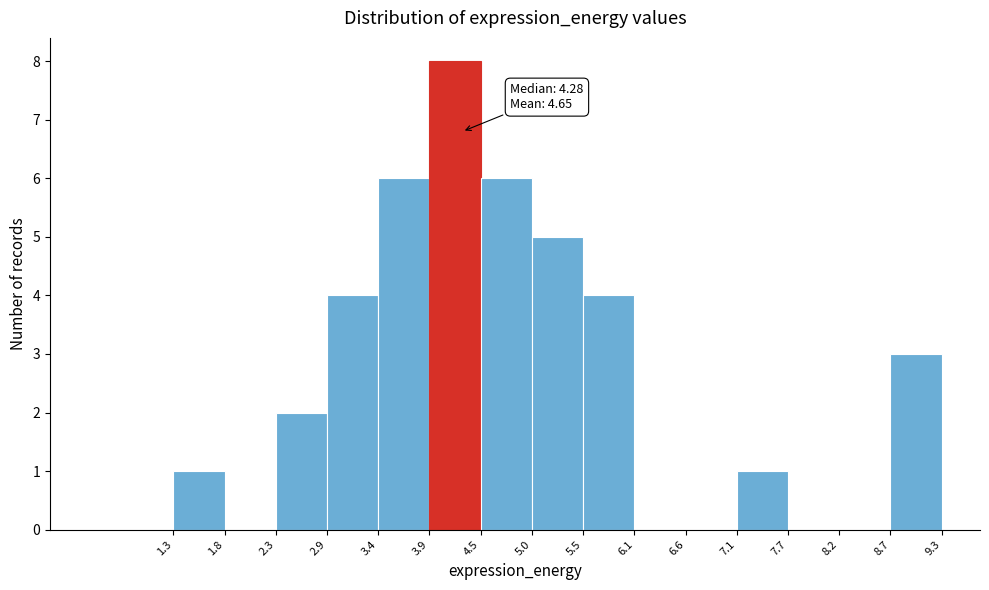

Which range on the x-axis has the tallest bar?

3.9 to 4.5